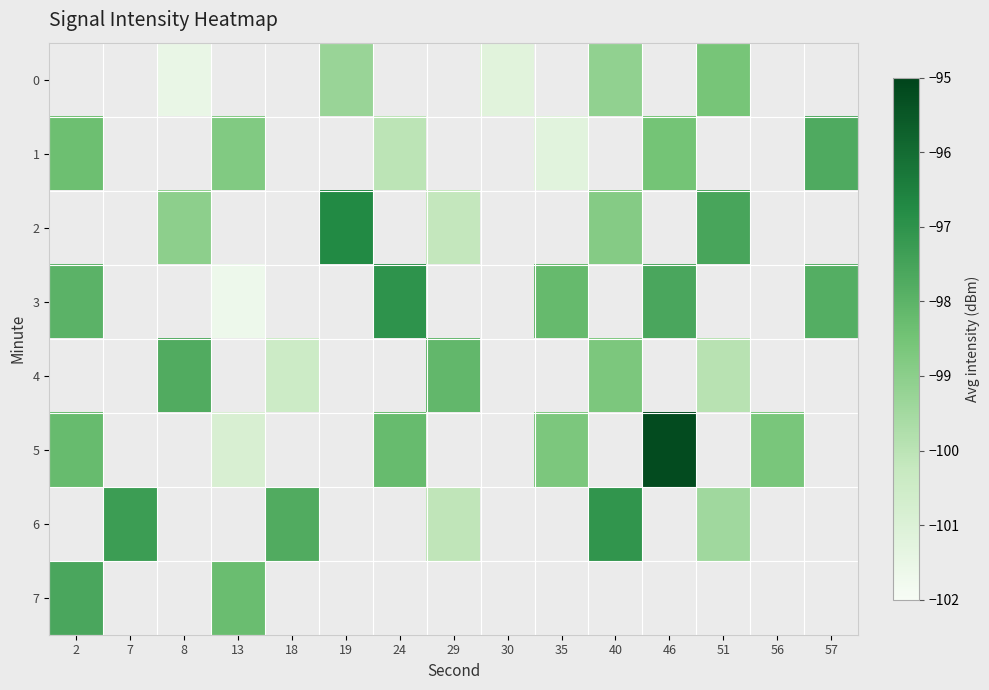

What is the difference between the 1 values at 46 and 24?

1.5